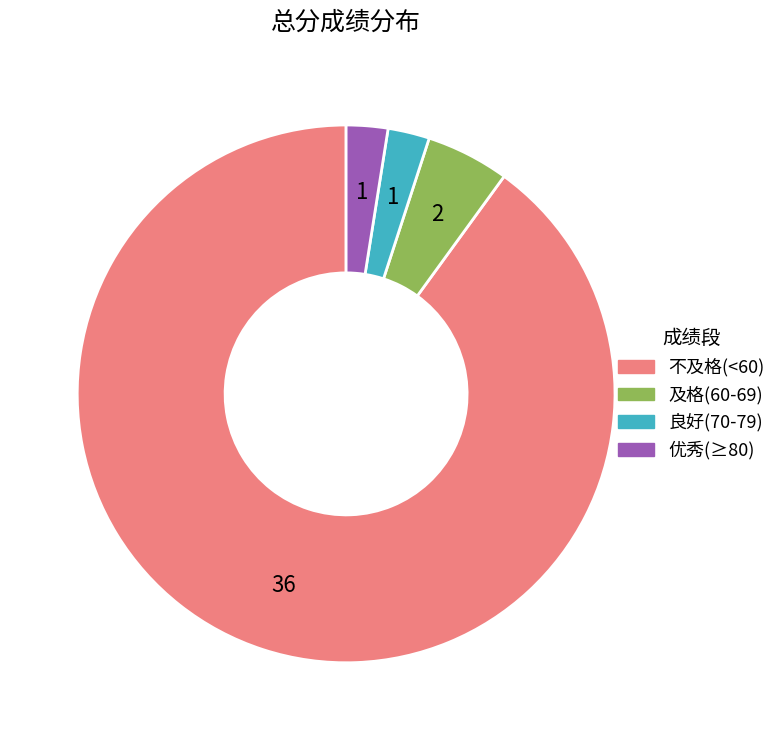

Is there a majority slice in this chart?

Yes